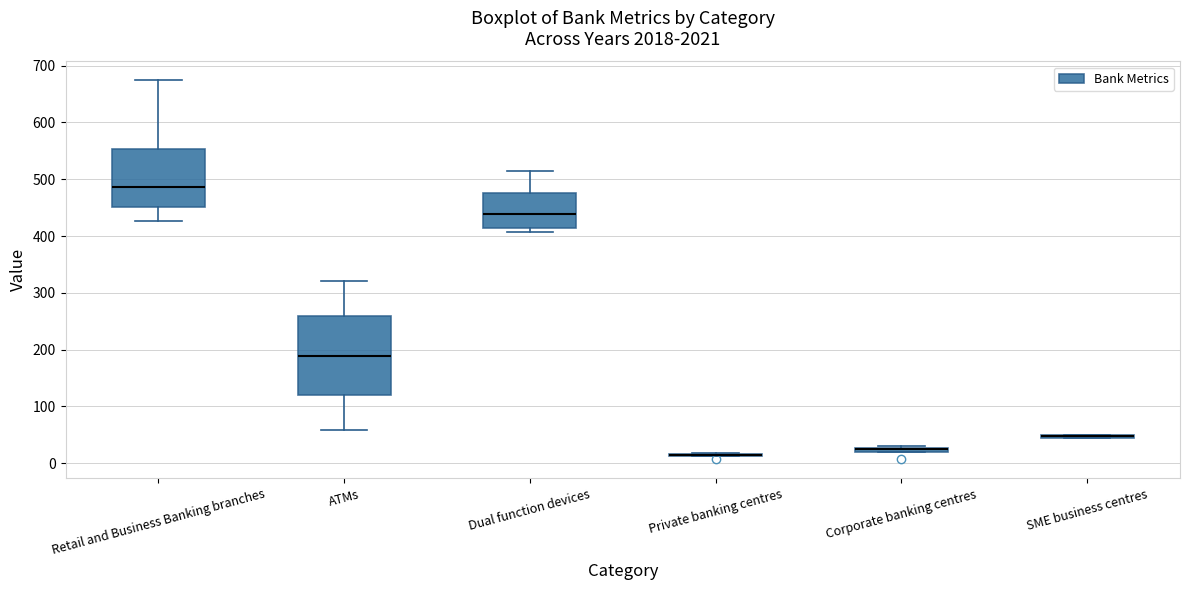

Which box is the tallest, from its lower edge to its upper edge?

ATMs